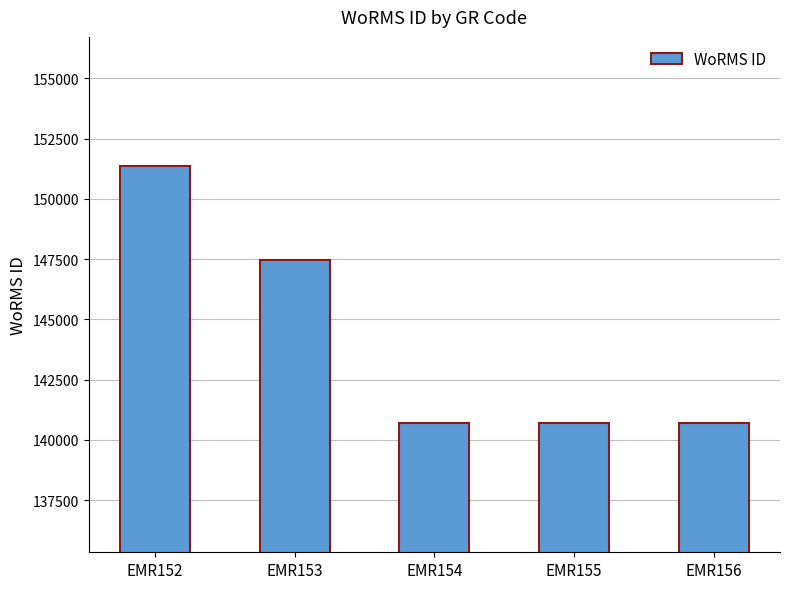

How many categories are shown in the chart?

5